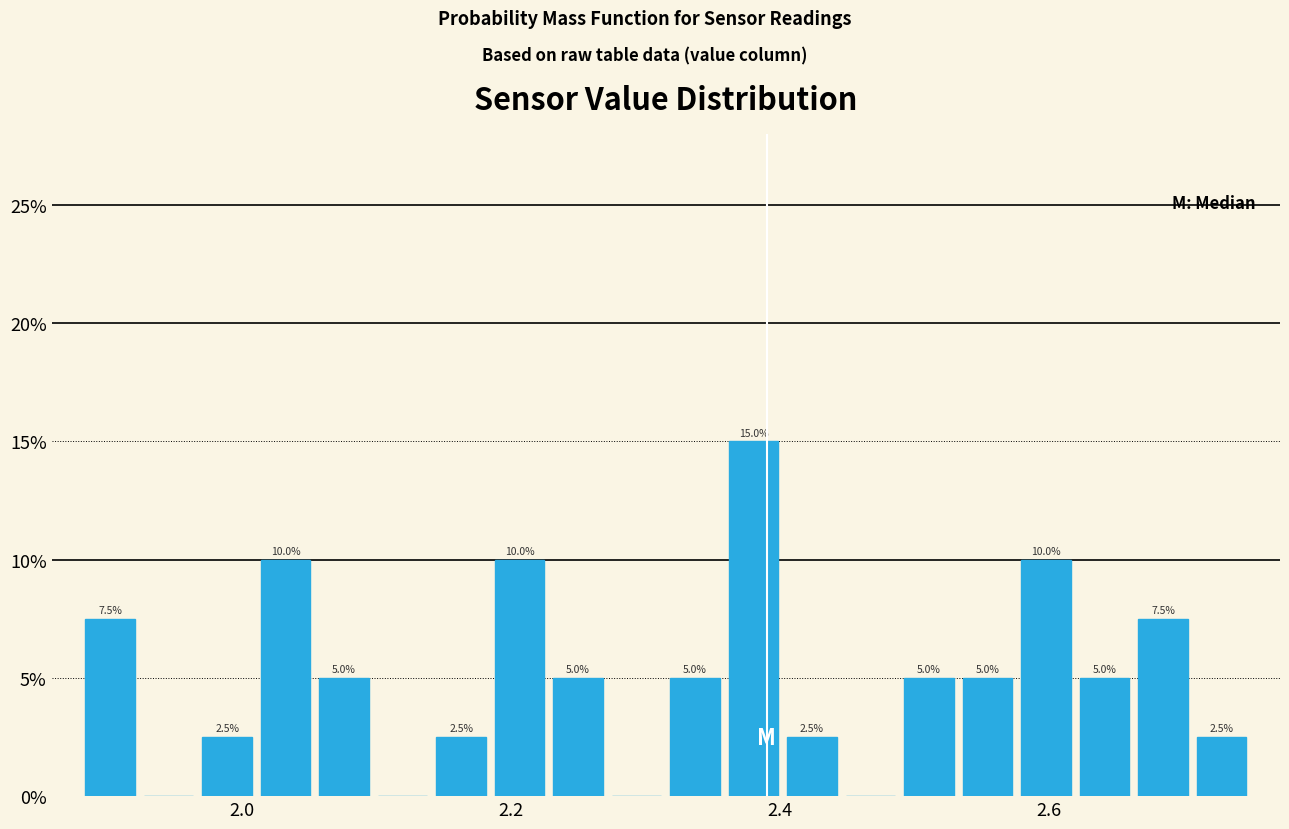

Around what value on the x-axis is the tallest bar? Give the approximate position of its centre, as read against the axis.

2.38